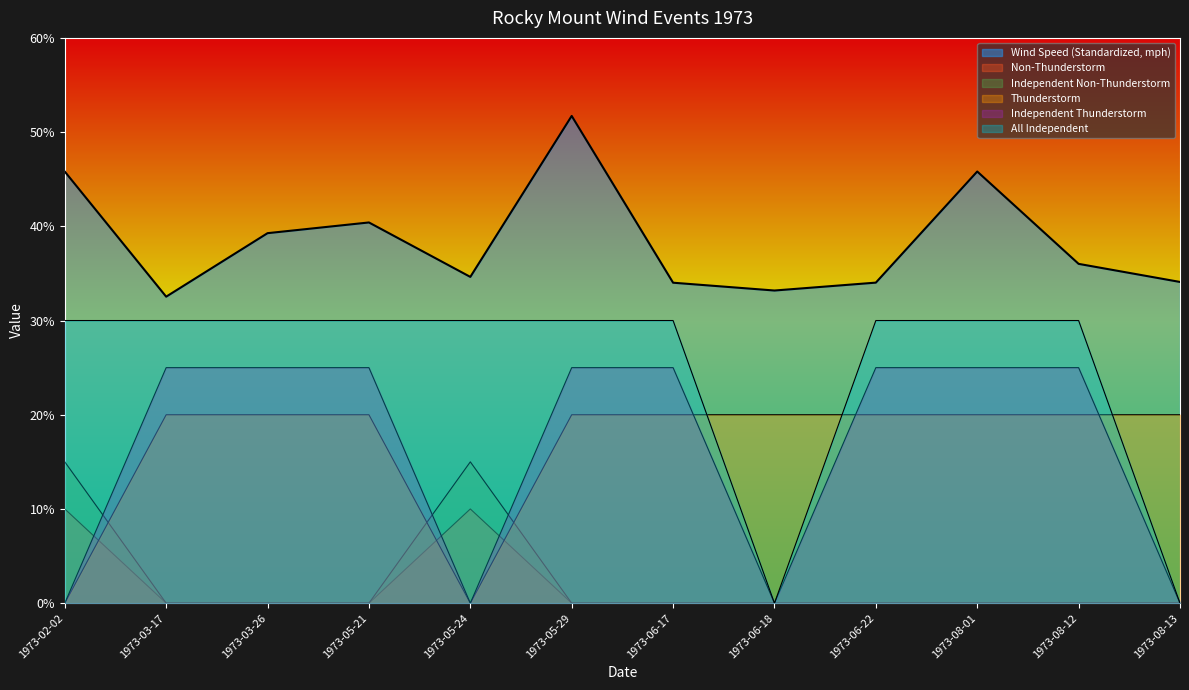

Where do Independent Thunderstorm and Thunderstorm first cross each other?

1973-06-17 and 1973-06-18